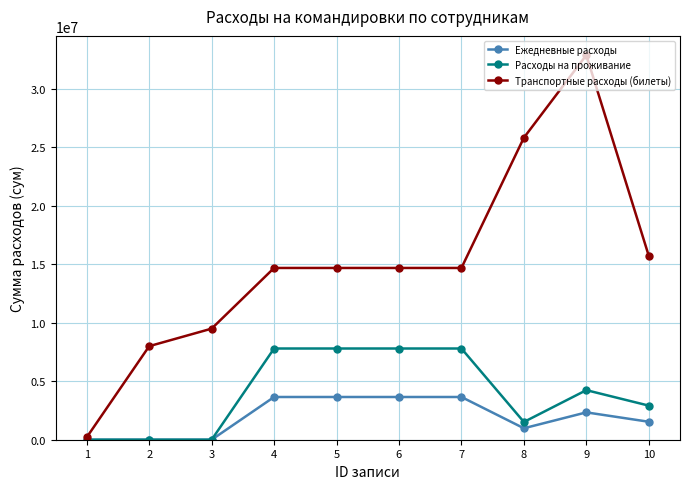

Rank the series by their average value, from lowest to highest.

Ежедневные расходы, Расходы на проживание, Транспортные расходы (билеты)